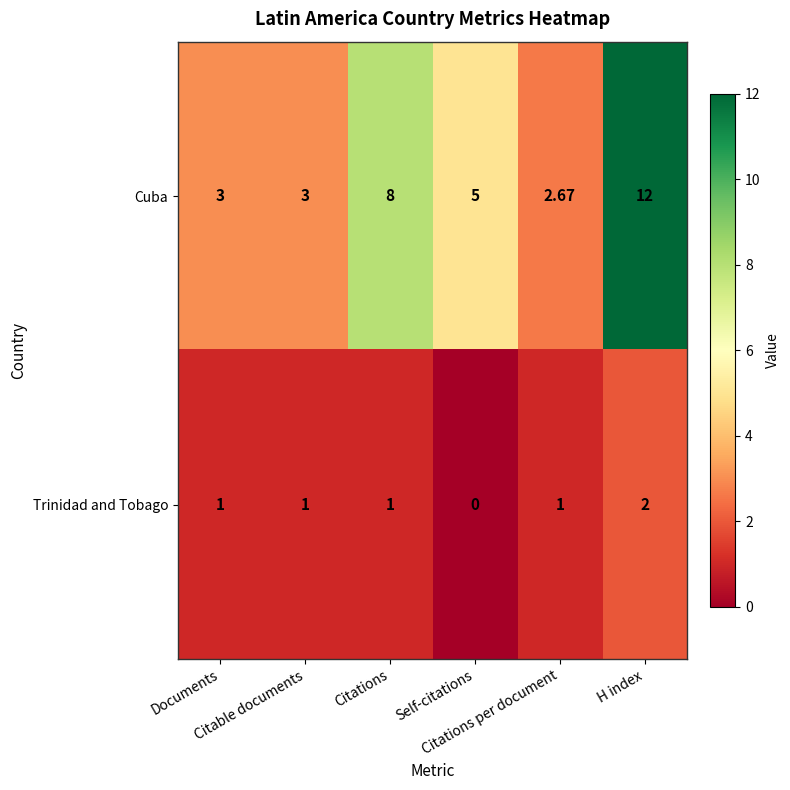

Rank the series by their maximum value, from highest to lowest.

Cuba, Trinidad and Tobago